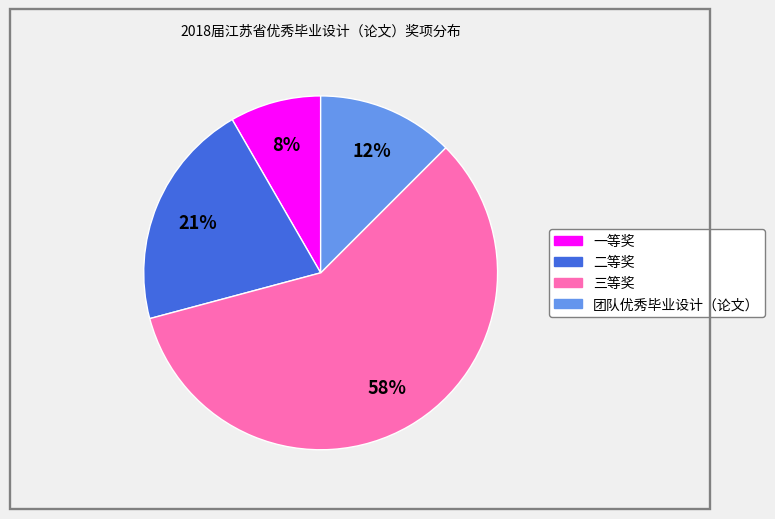

Does 一等奖 account for over 50% of the chart?

No